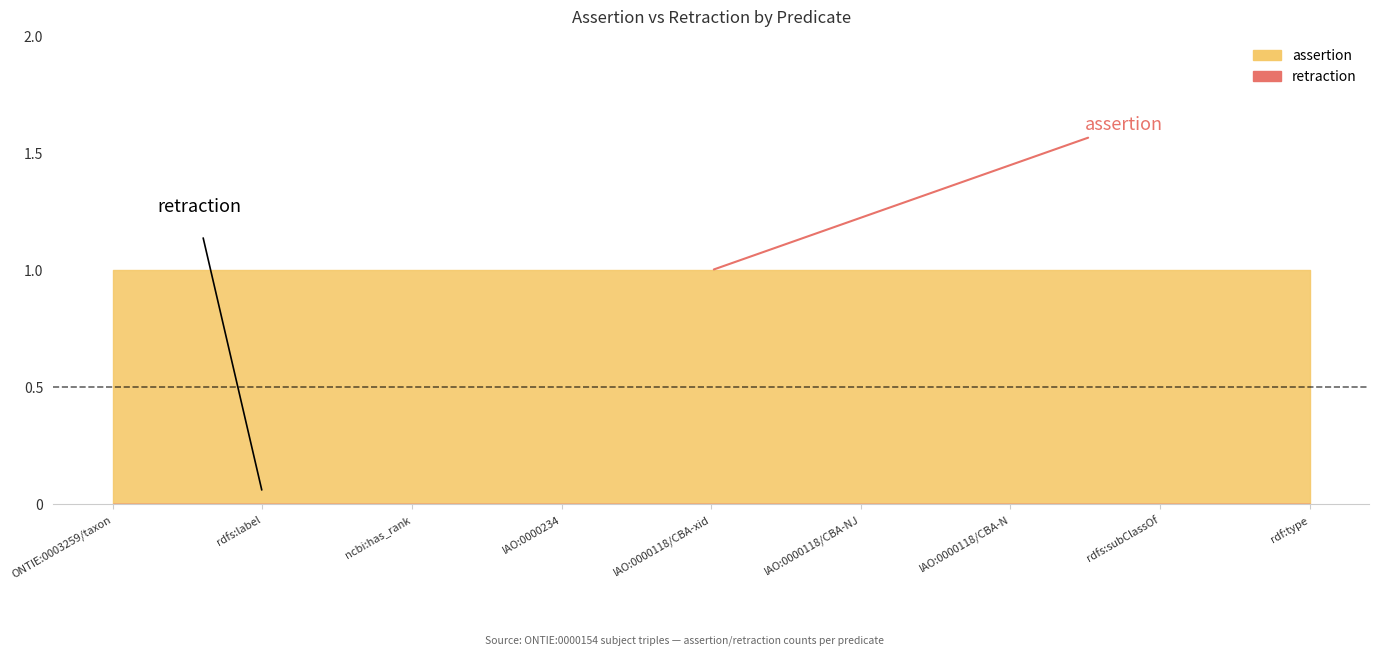

What is the total value across all series at rdfs:subClassOf?

1